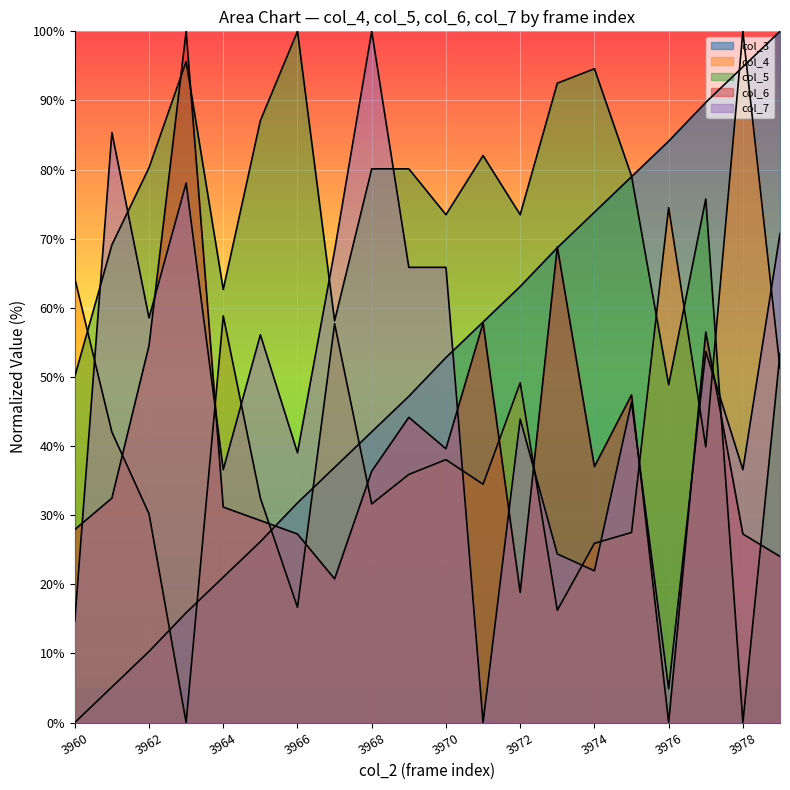

Reading left to right, list all the values displayed in this chart.

col_3: 3960=0.0	3961=5.1	3962=10.3	3963=15.9	3964=21.0	3965=26.2	3966=31.8	3967=36.9	3968=42.1	3969=47.2	3970=52.8	3971=57.9	3972=63.1	3973=68.7	3974=73.8	3975=79.0	3976=84.1	3977=89.7	3978=94.9	3979=100.0
col_4: 3960=64.2	3961=42.0	3962=30.2	3963=0.0	3964=58.8	3965=32.5	3966=16.7	3967=57.7	3968=31.6	3969=35.9	3970=38.0	3971=34.5	3972=49.1	3973=16.2	3974=25.9	3975=27.5	3976=74.5	3977=39.9	3978=100.0	3979=51.3
col_5: 3960=50.1	3961=69.1	3962=80.3	3963=95.6	3964=62.7	3965=87.1	3966=100.0	3967=58.1	3968=80.1	3969=80.1	3970=73.5	3971=82.0	3972=73.5	3973=92.5	3974=94.6	3975=79.1	3976=48.9	3977=75.7	3978=0.0	3979=53.4
col_6: 3960=27.9	3961=32.5	3962=54.5	3963=100.0	3964=31.2	3965=29.2	3966=27.3	3967=20.8	3968=36.4	3969=44.2	3970=39.6	3971=57.8	3972=18.8	3973=68.8	3974=37.0	3975=47.4	3976=0.0	3977=56.5	3978=27.3	3979=24.0
col_7: 3960=14.6	3961=85.4	3962=58.5	3963=78.0	3964=36.6	3965=56.1	3966=39.0	3967=68.3	3968=100.0	3969=65.9	3970=65.9	3971=0.0	3972=43.9	3973=24.4	3974=22.0	3975=46.3	3976=4.9	3977=53.7	3978=36.6	3979=70.7